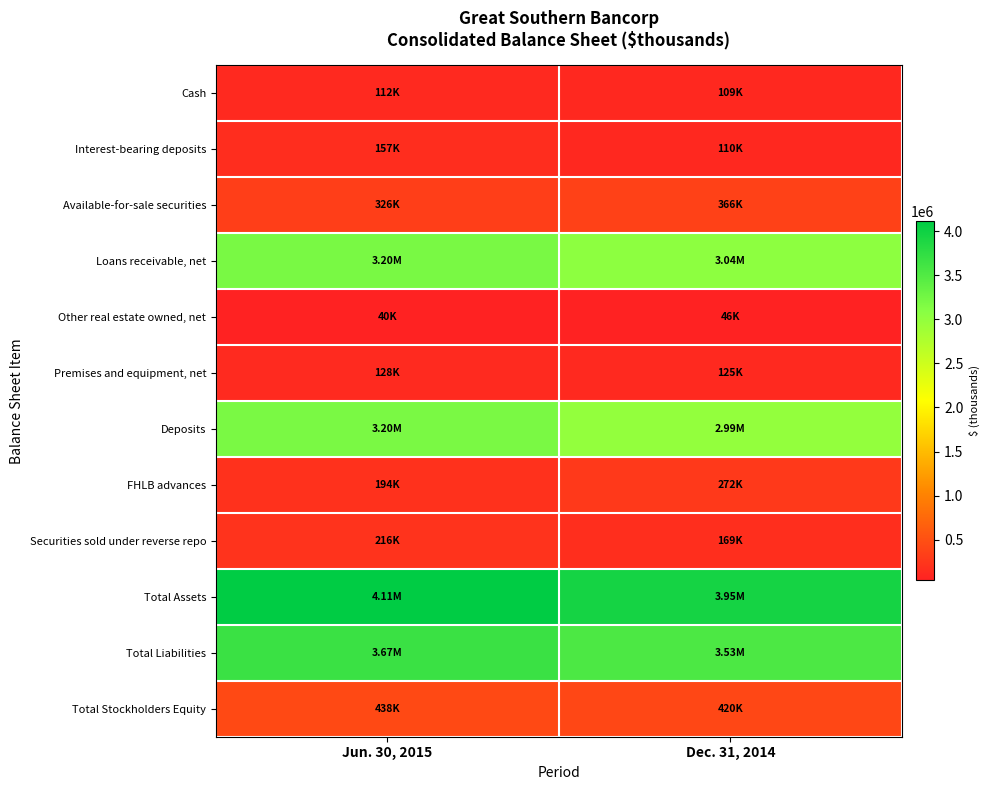

Which has a higher value, Dec. 31, 2014 or Jun. 30, 2015?

Jun. 30, 2015